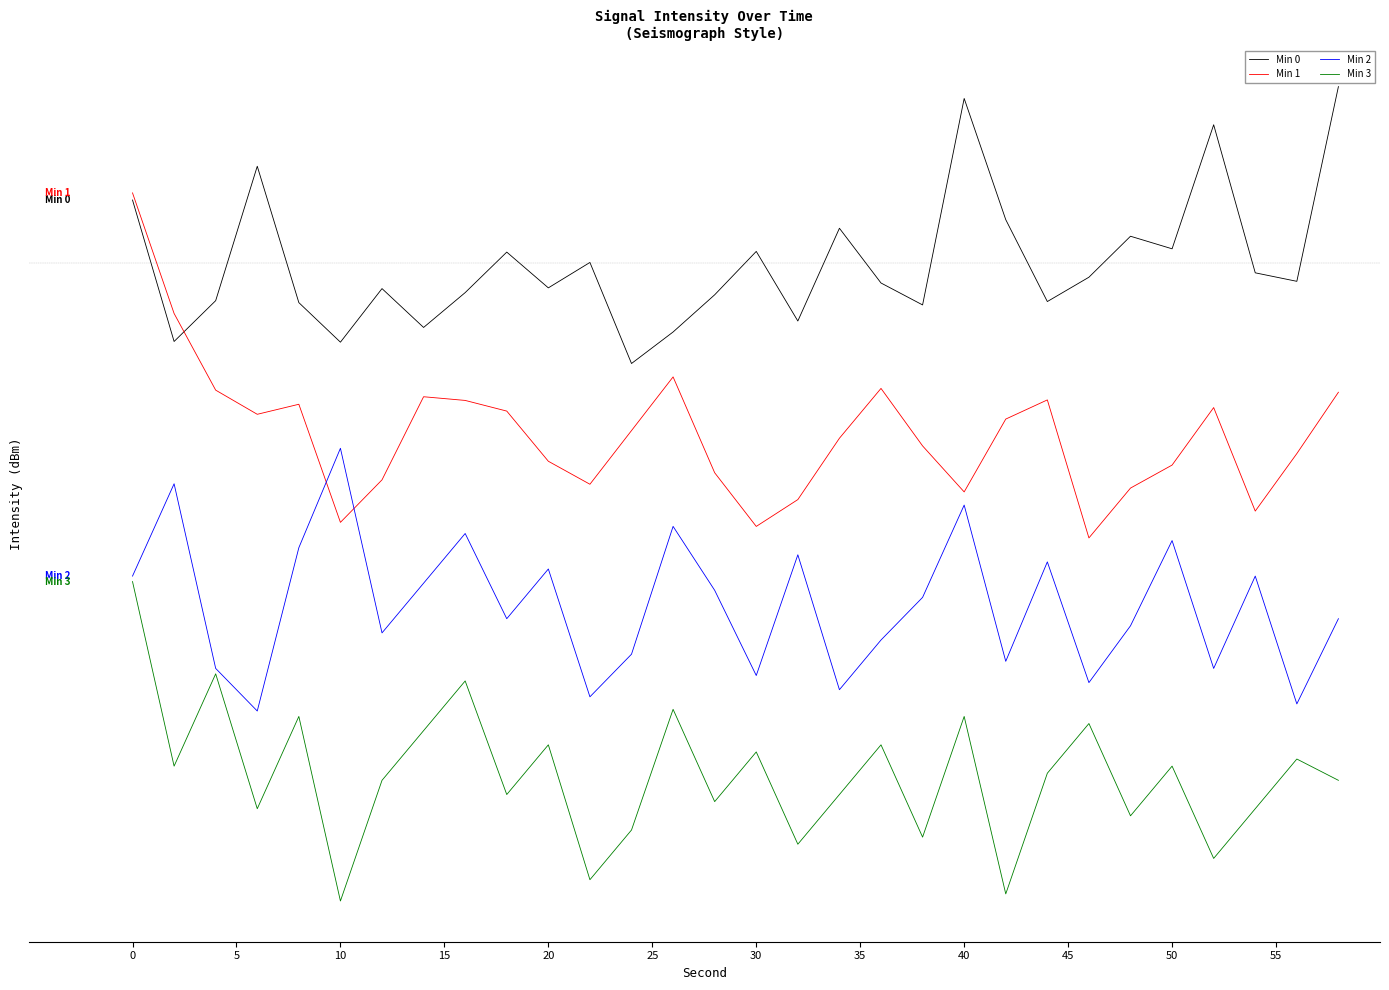

Does the chart display data point markers on the line(s)?

No